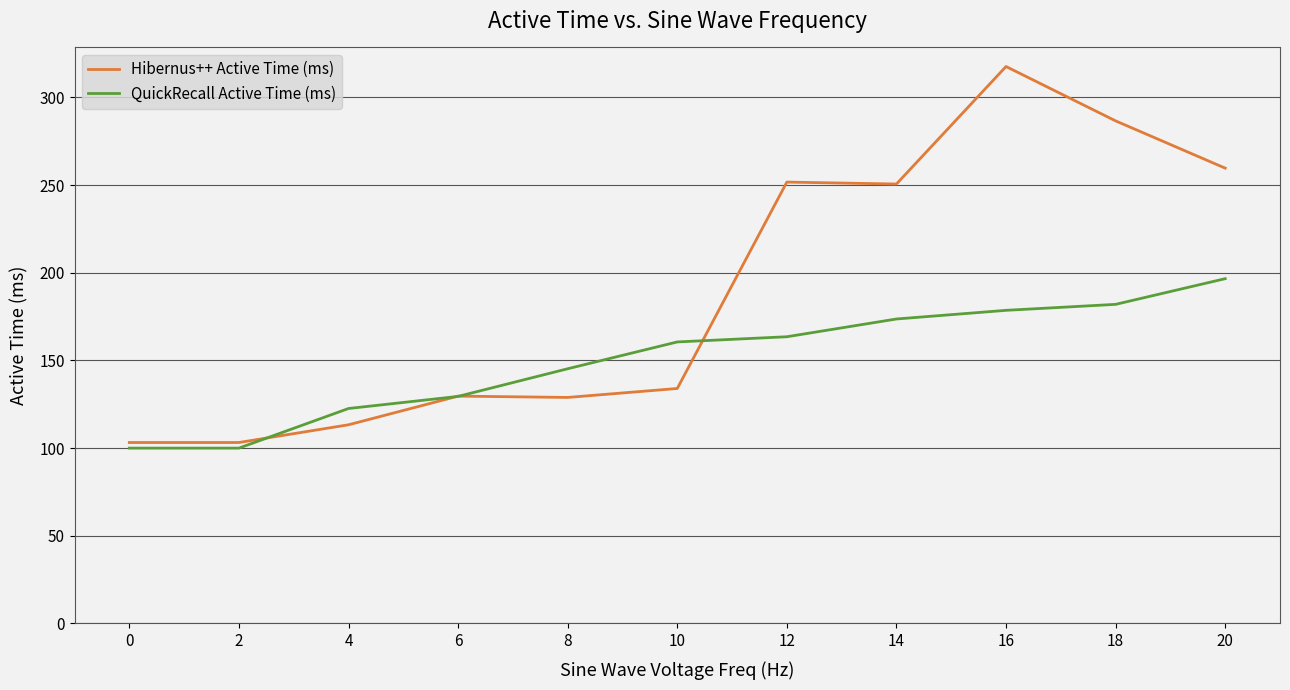

In Hibernus++ Active Time (ms), how many points are higher than both neighbors (excluding endpoints)?

3